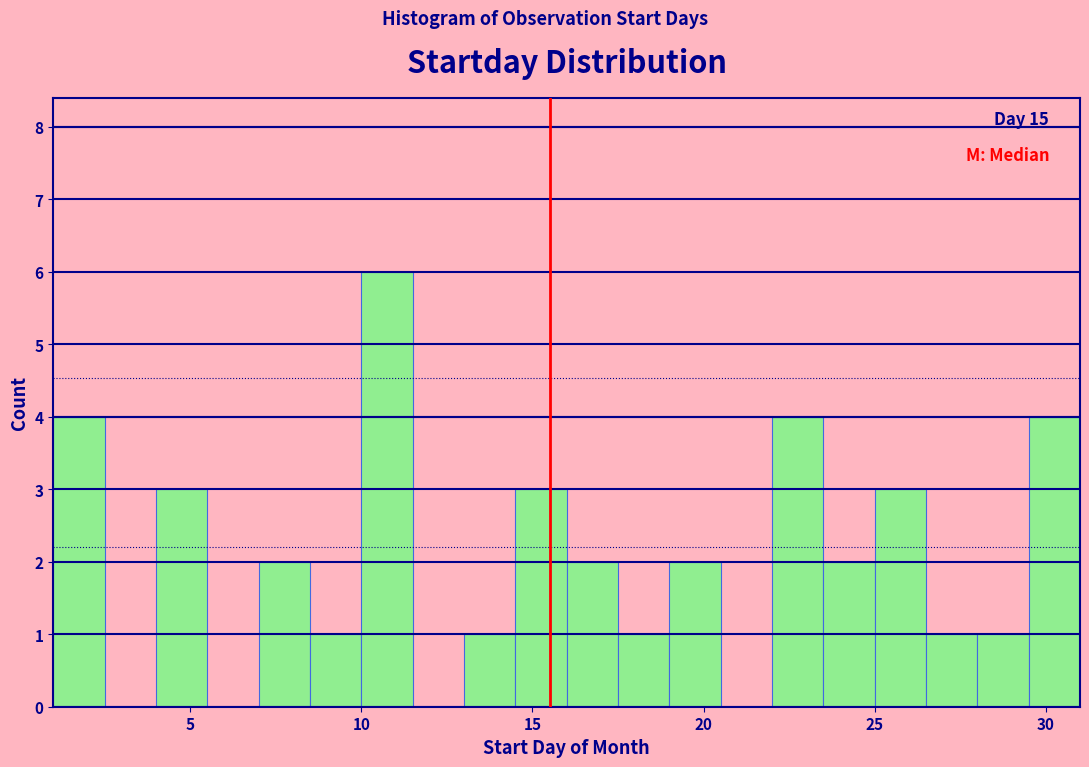

Read against the x-axis, roughly where is the centre of the tallest bar?

11.0